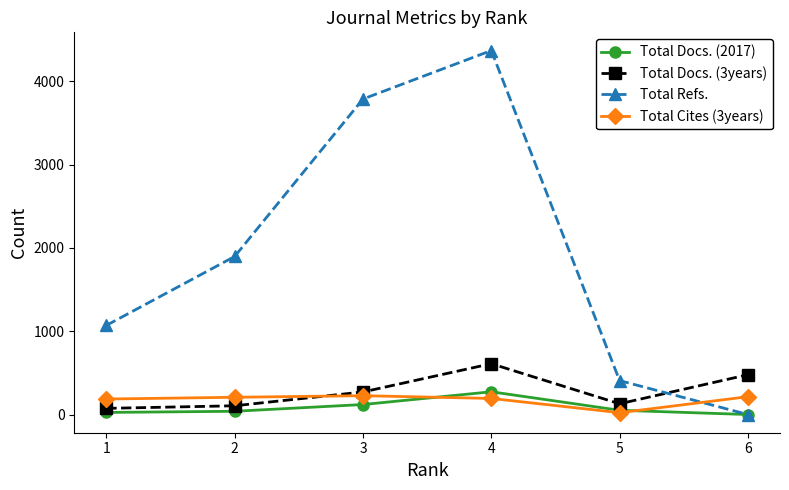

Where is Total Docs. (2017) nearest to the value 136?

3